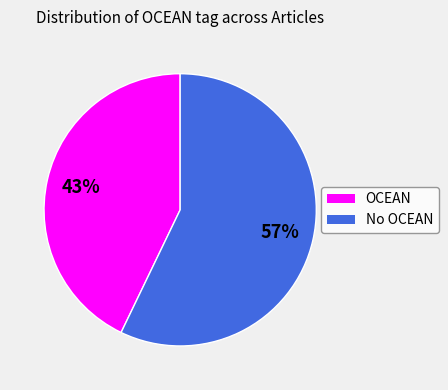

To the nearest percent, what percentage of the pie is No OCEAN?

57%